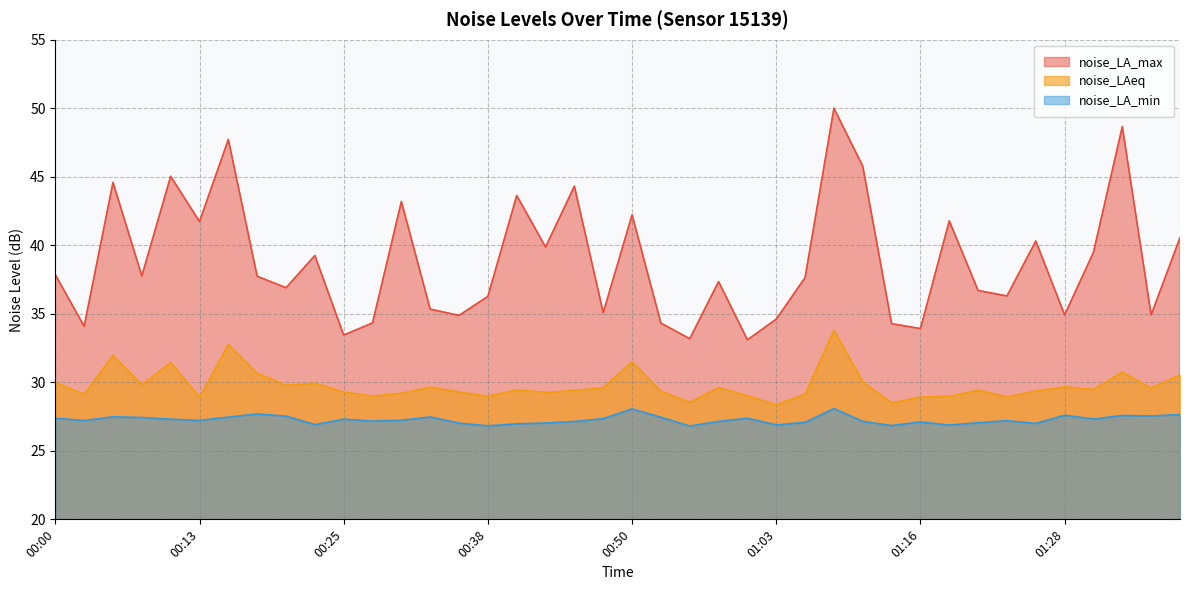

What are all the series names shown in the legend?

noise_LA_max, noise_LAeq, noise_LA_min